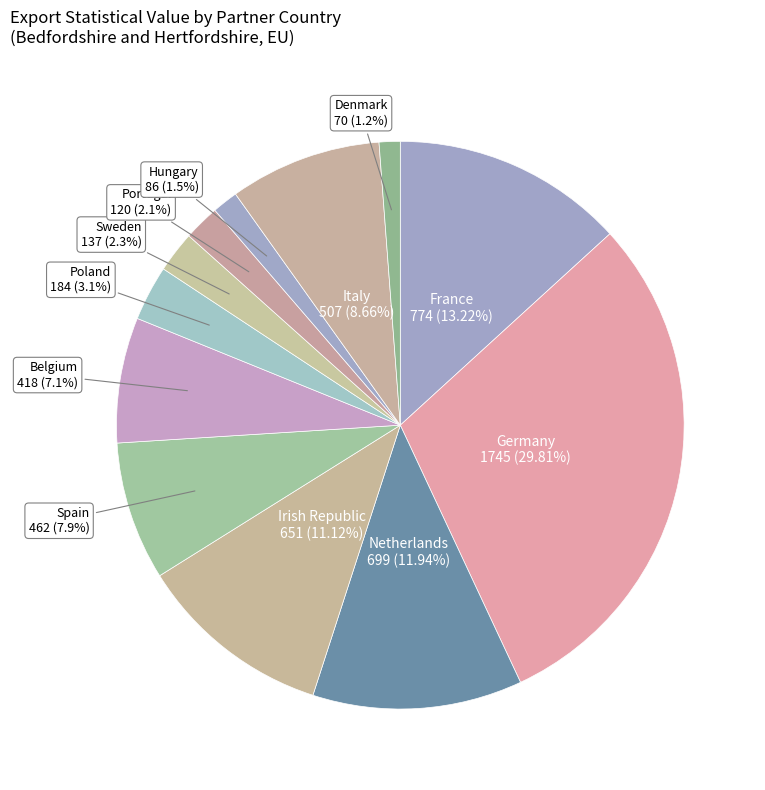

Is there a majority slice in this chart?

No